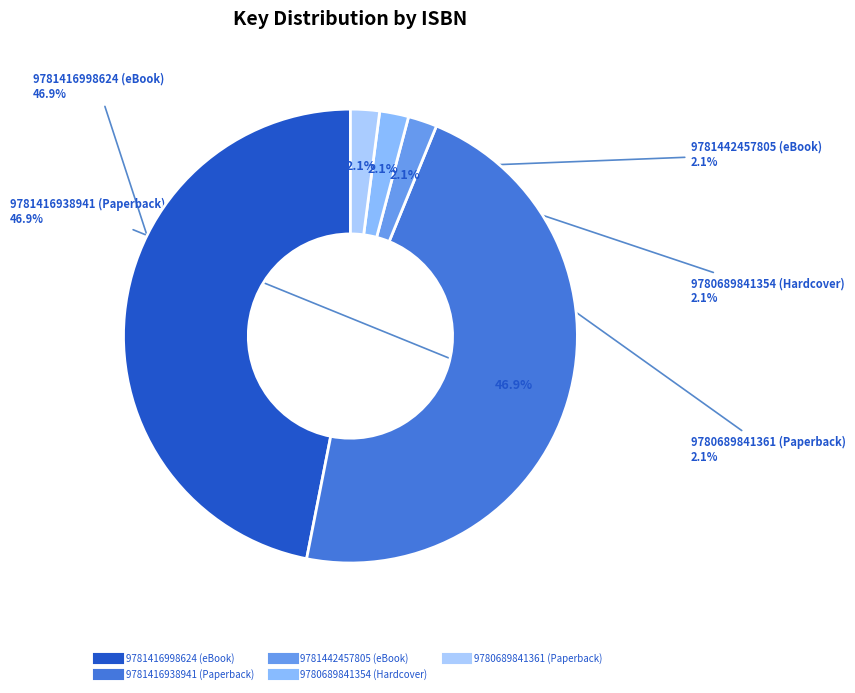

Is there a majority slice in this chart?

No